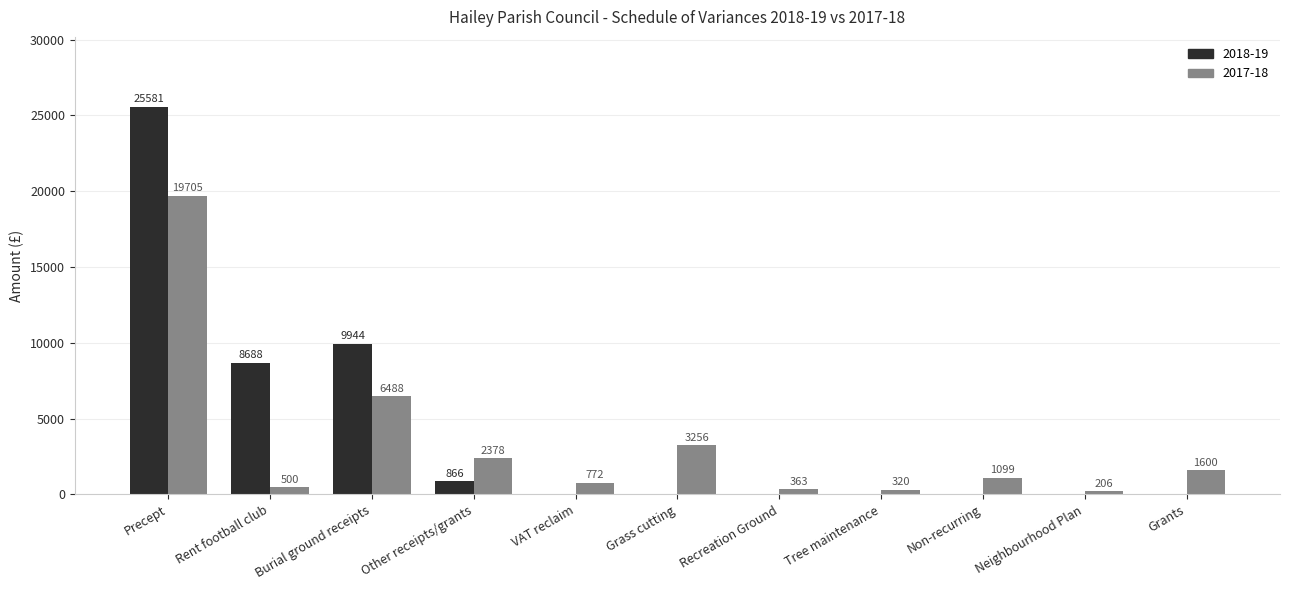

How many series are shown in this chart?

2